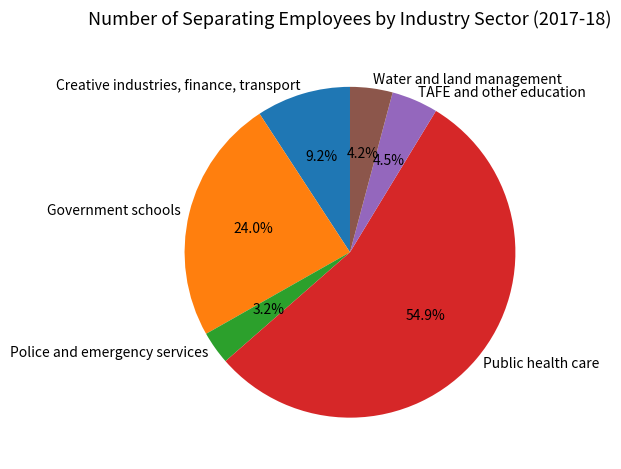

How many slices are in this pie chart?

6